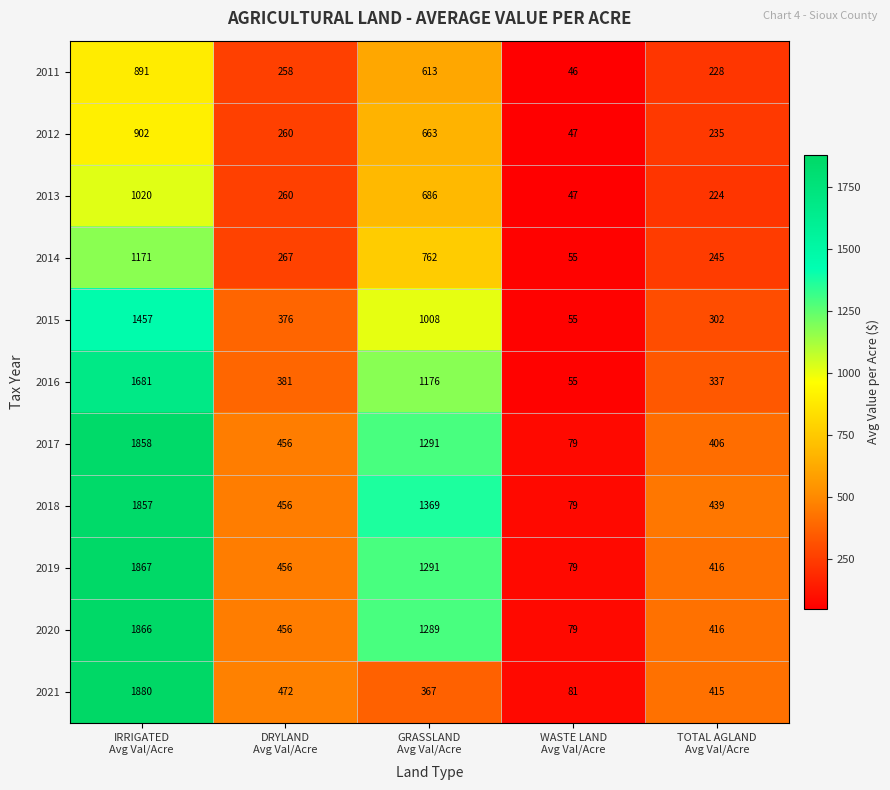

What is the maximum value for 2017?

1858